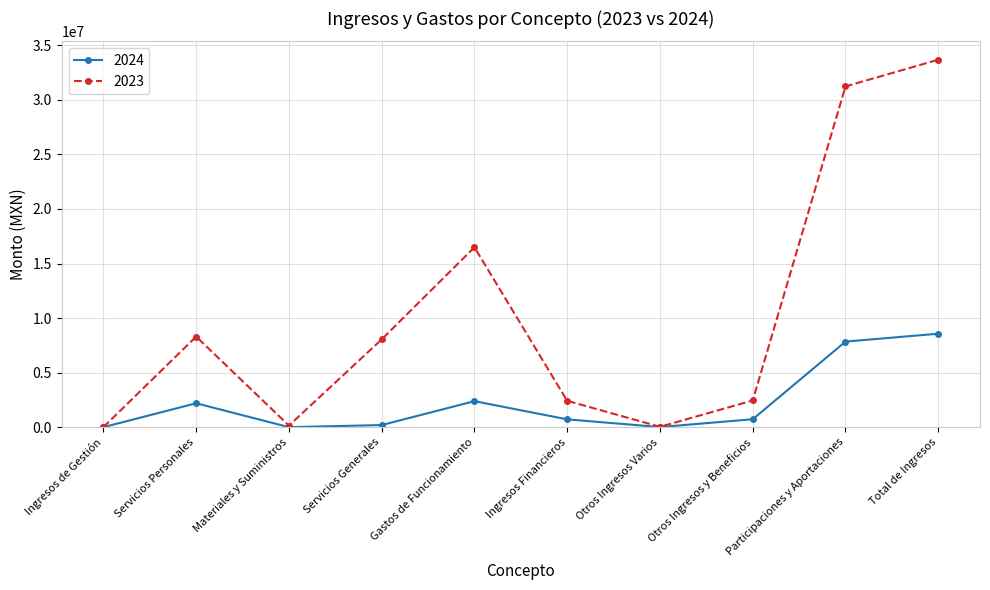

Is it true that 2024 equals 1023973.2 at Gastos de Funcionamiento?

False